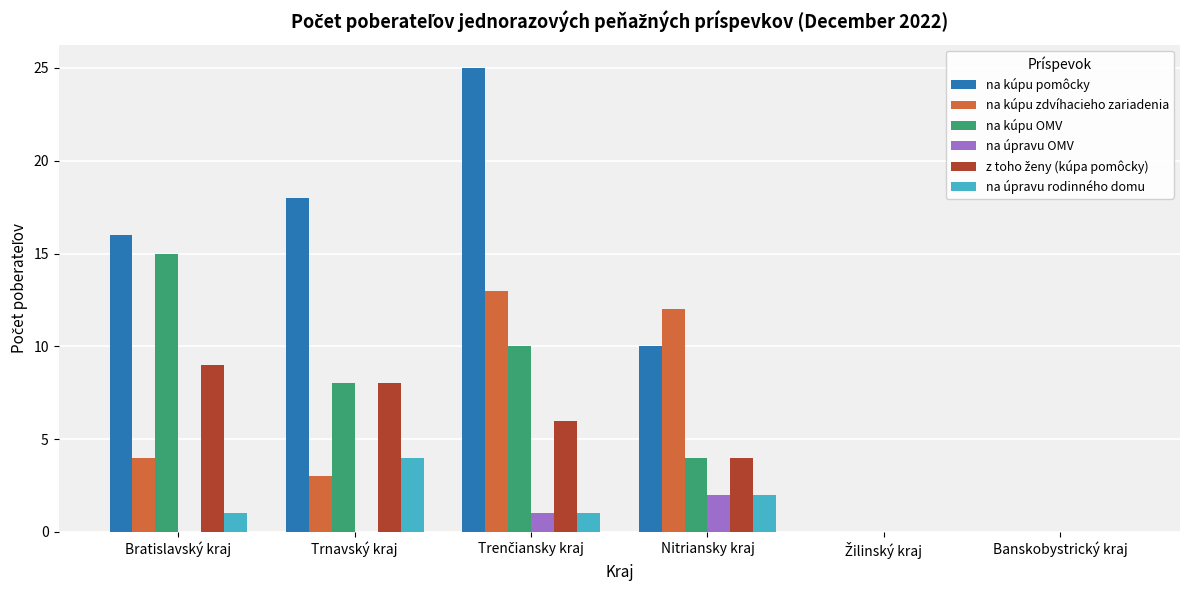

Between Trnavský kraj and Banskobystrický kraj, which series saw the biggest shift?

na kúpu pomôcky